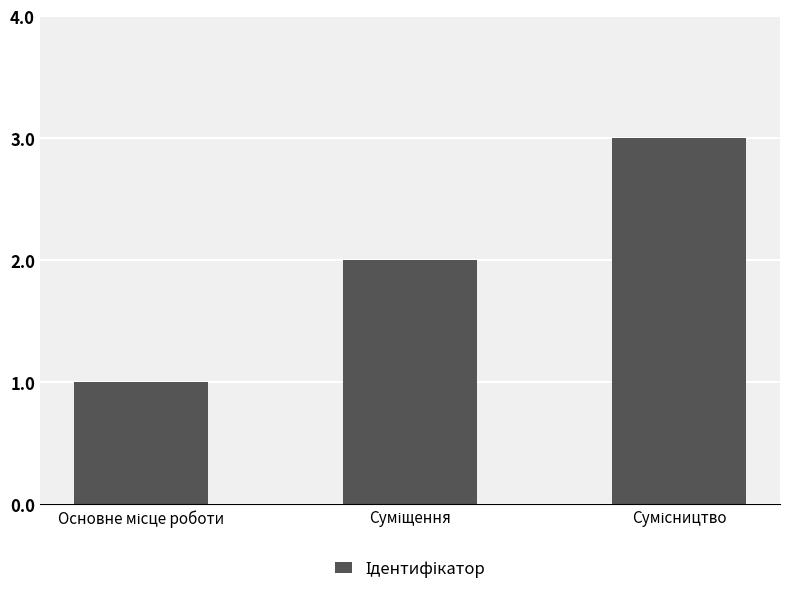

What is the maximum value shown in the chart?

3